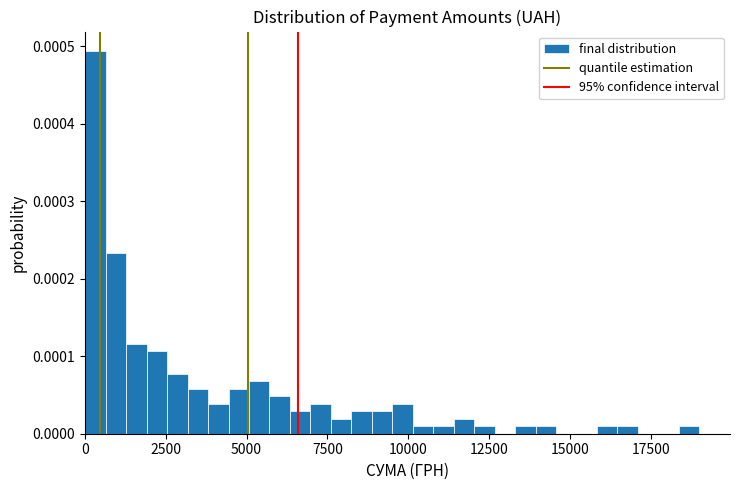

Around what value on the x-axis is the tallest bar? Give the approximate position of its centre, as read against the axis.

500